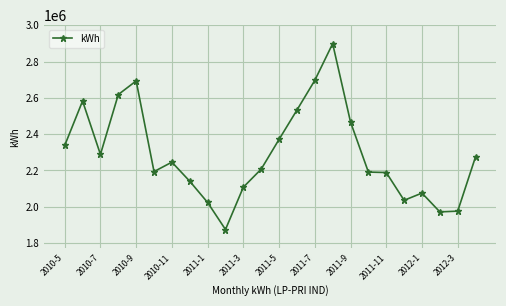

What is the greatest value displayed?

2898600